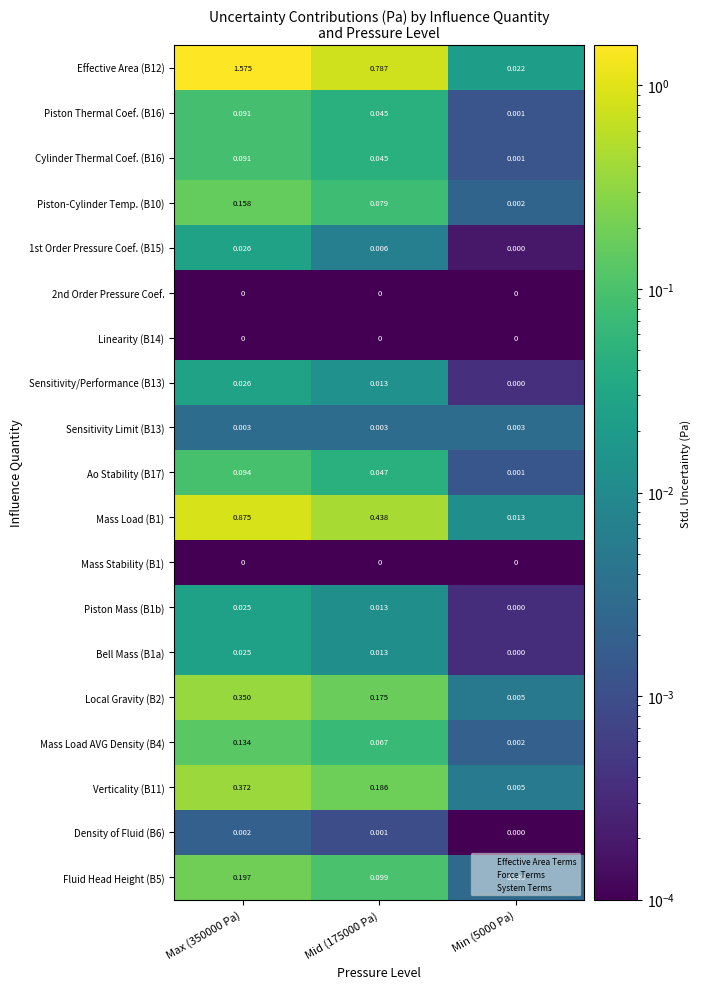

Is the value of Fluid Head Height (B5) at Mid (175000 Pa) greater than the value of Verticality (B11) at Max (350000 Pa)?

No